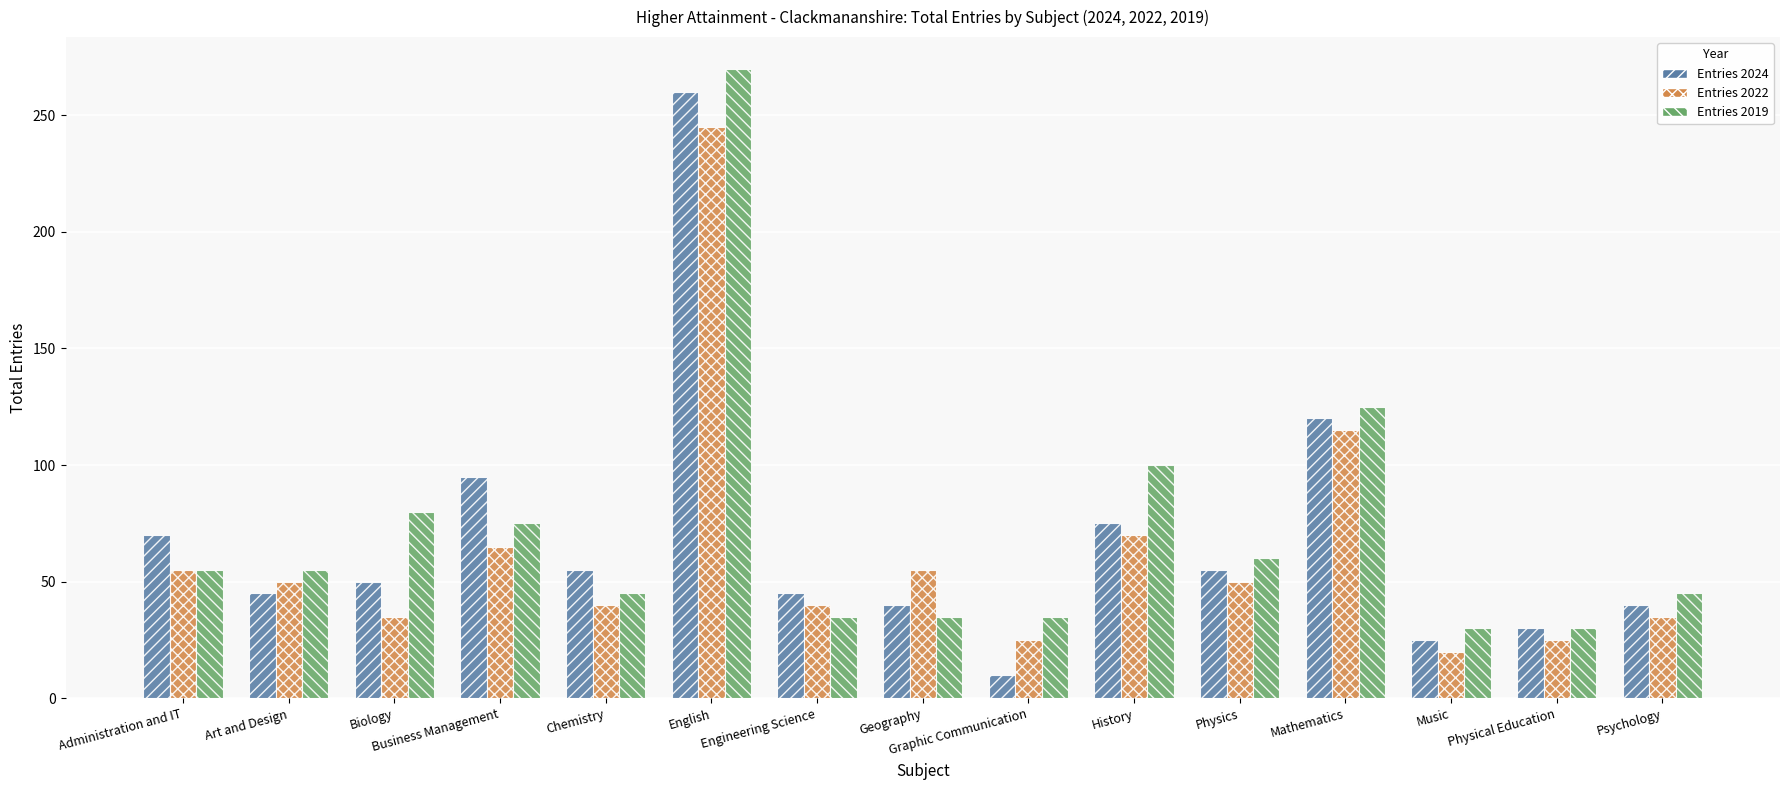

Reading left to right, list all the values displayed in this chart.

Entries 2024: Administration and IT=70	Art and Design=45	Biology=50	Business Management=95	Chemistry=55	English=260	Engineering Science=45	Geography=40	Graphic Communication=10	History=75	Physics=55	Mathematics=120	Music=25	Physical Education=30	Psychology=40
Entries 2022: Administration and IT=55	Art and Design=50	Biology=35	Business Management=65	Chemistry=40	English=245	Engineering Science=40	Geography=55	Graphic Communication=25	History=70	Physics=50	Mathematics=115	Music=20	Physical Education=25	Psychology=35
Entries 2019: Administration and IT=55	Art and Design=55	Biology=80	Business Management=75	Chemistry=45	English=270	Engineering Science=35	Geography=35	Graphic Communication=35	History=100	Physics=60	Mathematics=125	Music=30	Physical Education=30	Psychology=45